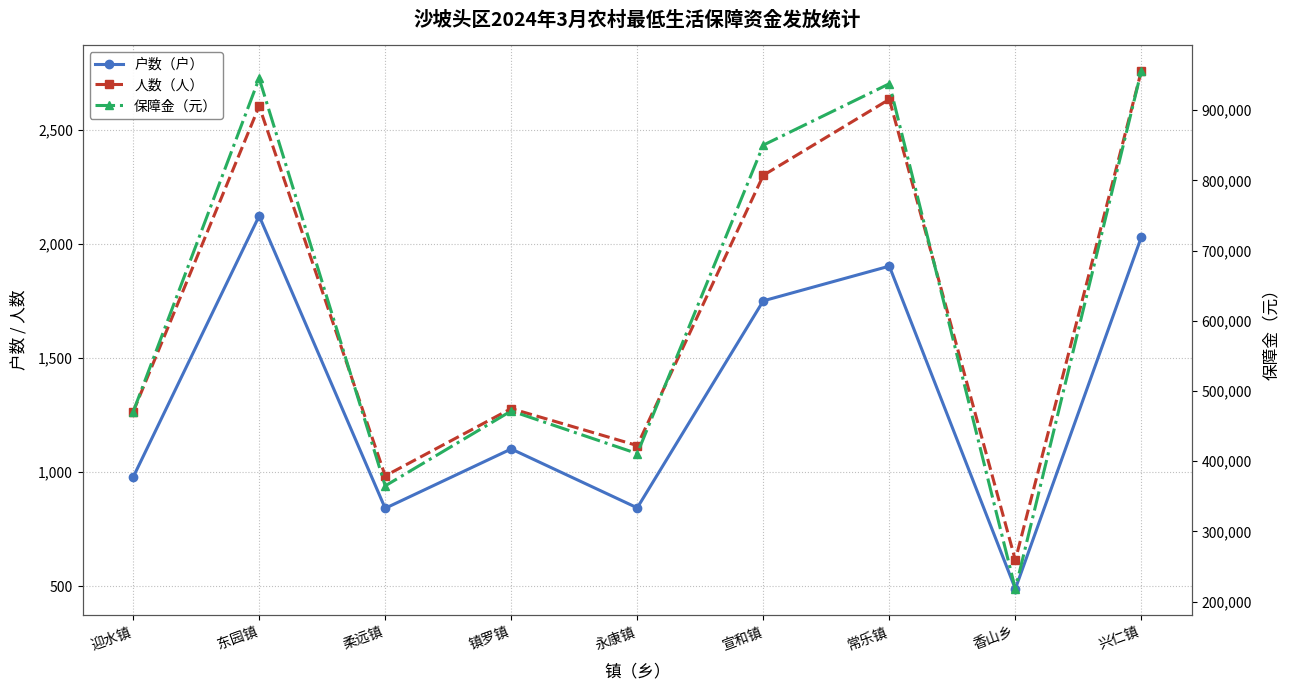

The value of 人数（人） at 柔远镇 is 360. True or false?

False